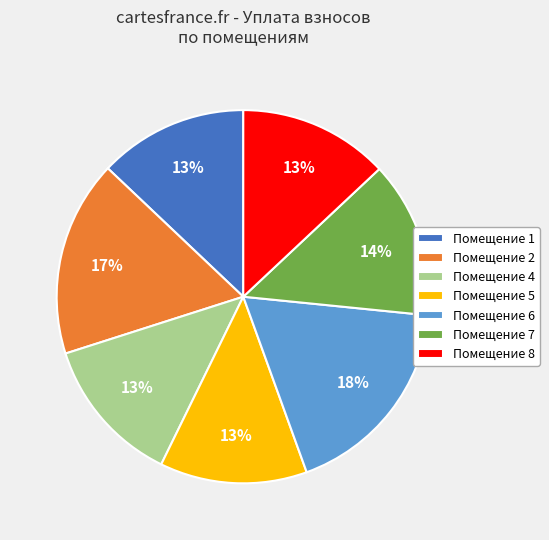

What is the largest slice in the pie chart?

Помещение 6